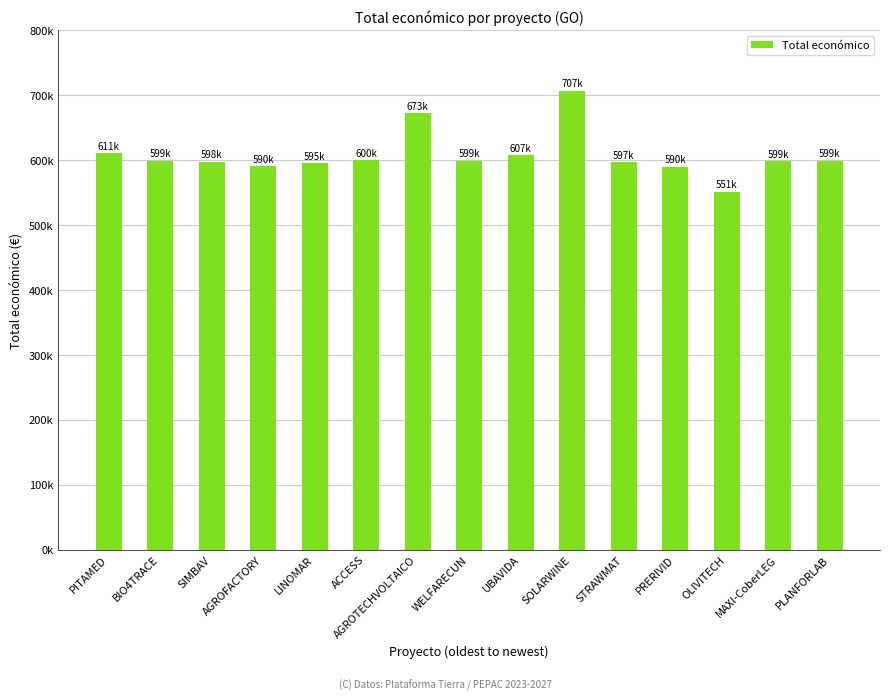

What is the sum of the values at STRAWMAT and SOLARWINE?

1304017